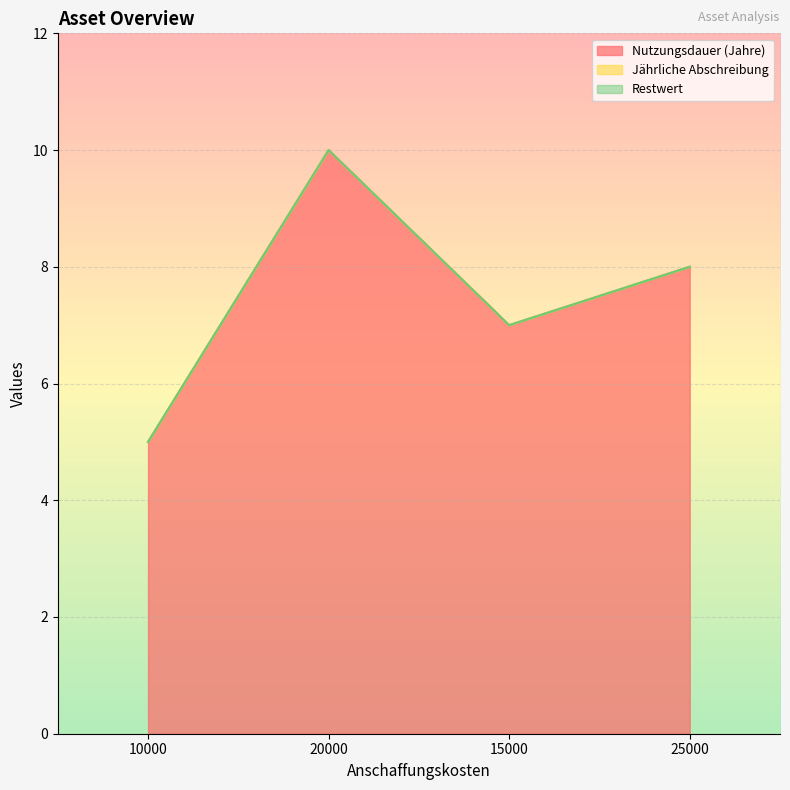

True or false: Jährliche Abschreibung has more than 1 points higher than both neighbors.

False